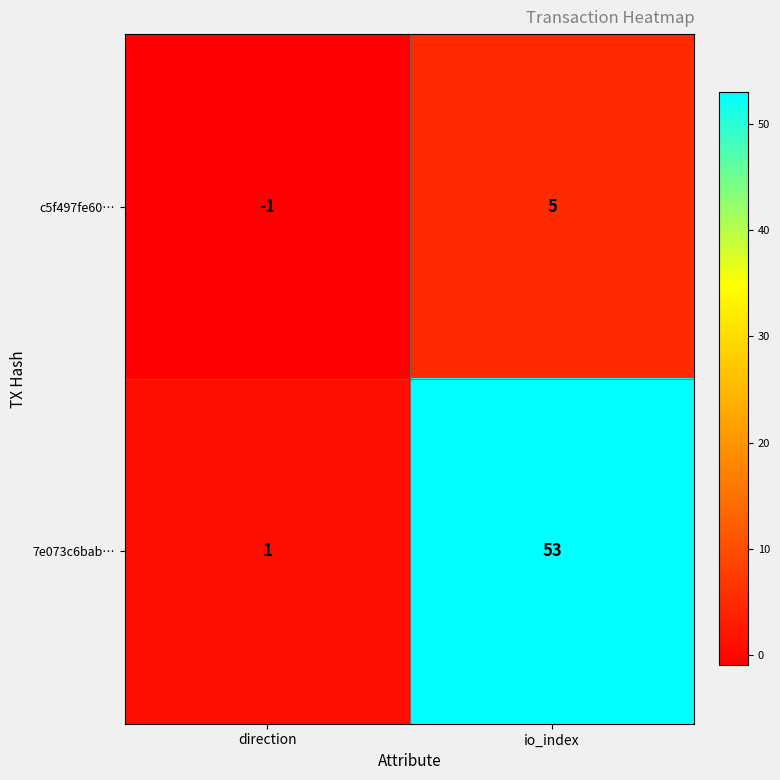

What is the average value of the 7e073c6bab… series?

27